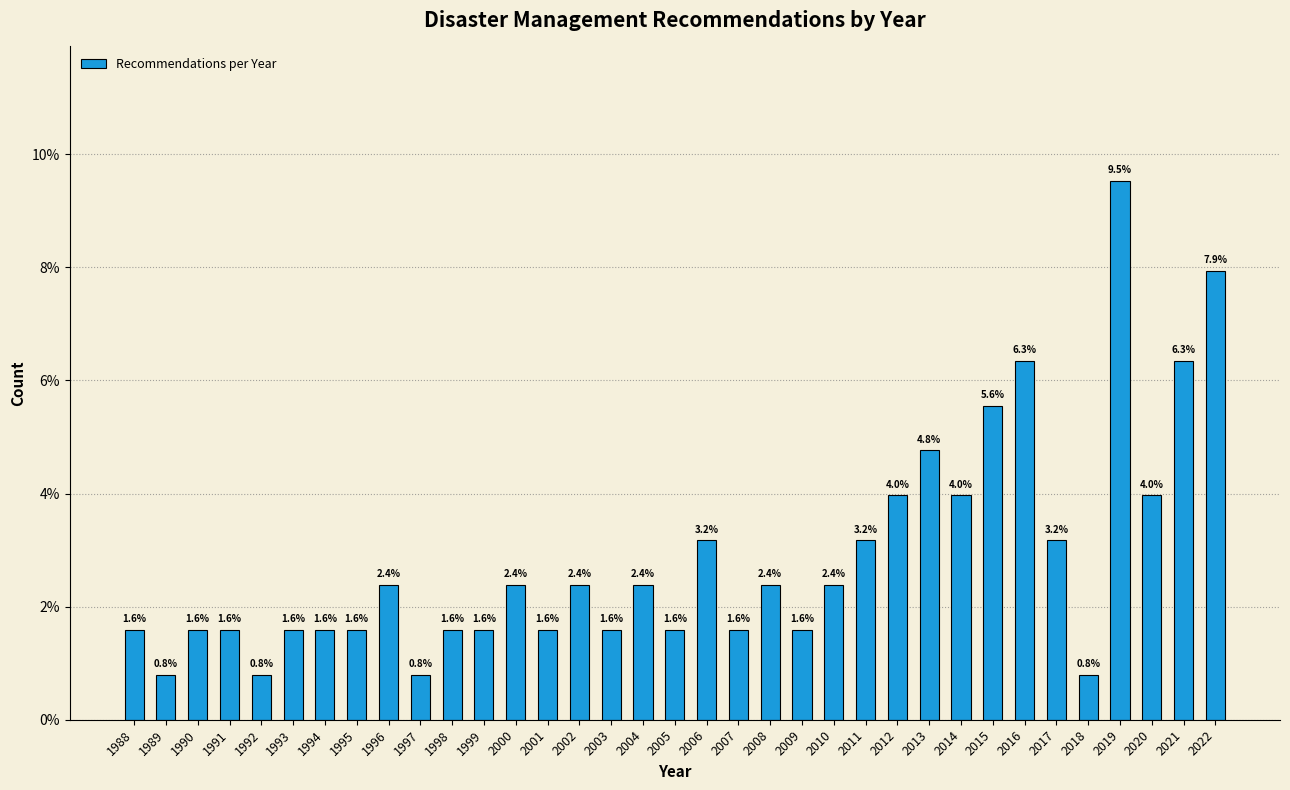

Reading right to left, extract all data points from this chart.

2022=7.9	2021=6.3	2020=4.0	2019=9.5	2018=0.8	2017=3.2	2016=6.3	2015=5.6	2014=4.0	2013=4.8	2012=4.0	2011=3.2	2010=2.4	2009=1.6	2008=2.4	2007=1.6	2006=3.2	2005=1.6	2004=2.4	2003=1.6	2002=2.4	2001=1.6	2000=2.4	1999=1.6	1998=1.6	1997=0.8	1996=2.4	1995=1.6	1994=1.6	1993=1.6	1992=0.8	1991=1.6	1990=1.6	1989=0.8	1988=1.6